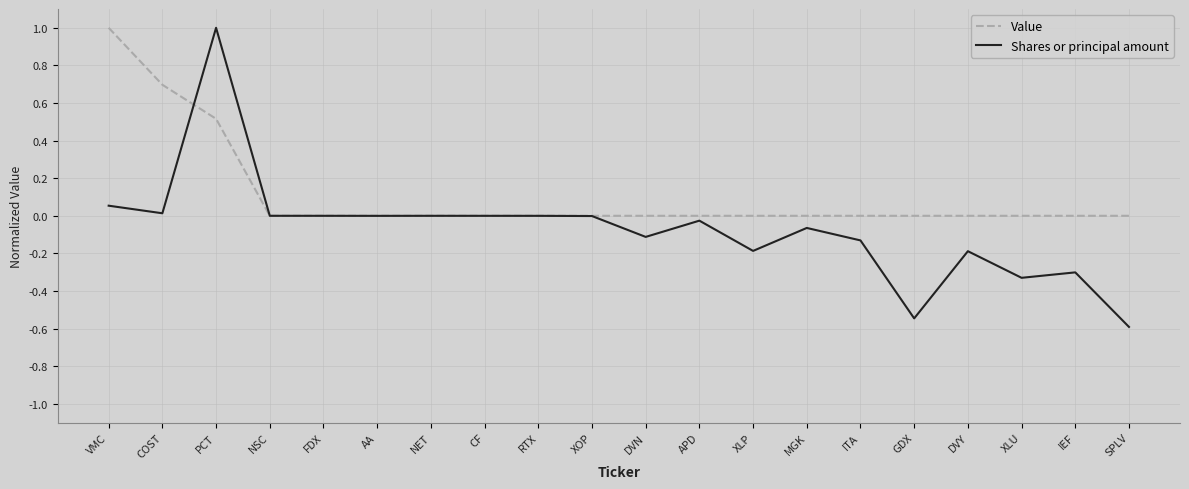

How many categories are shown in the chart?

20